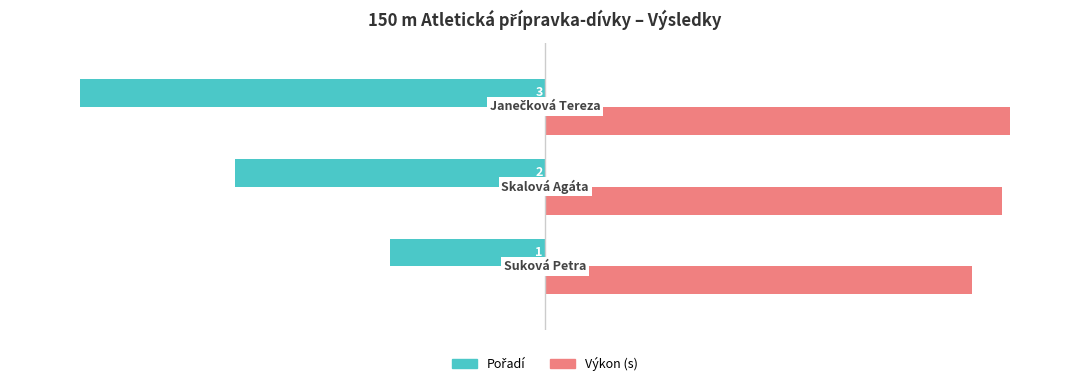

What is the value of the Výkon bar at the 1st from the left?

91.9